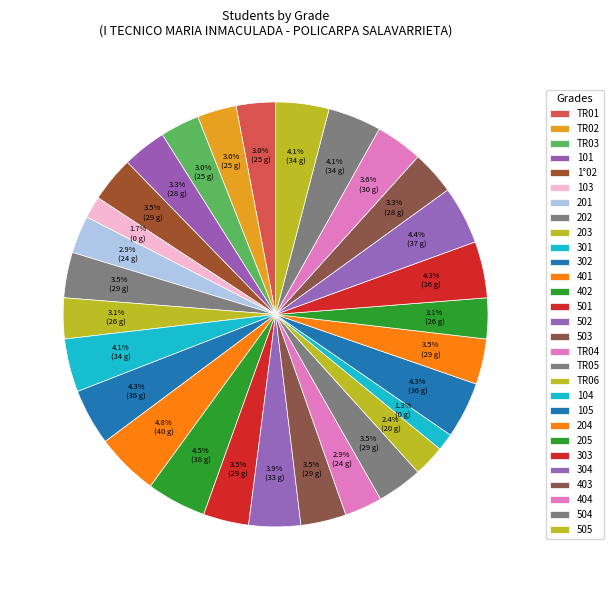

What percentage is NOT represented by 501?

96.5%